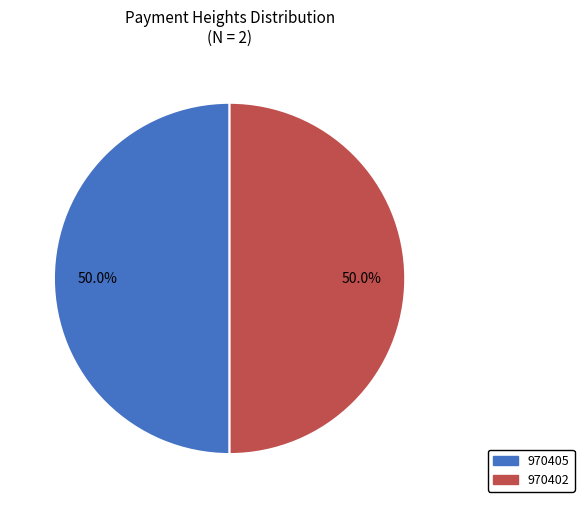

Is it true that 970402 is 37% of the pie?

False